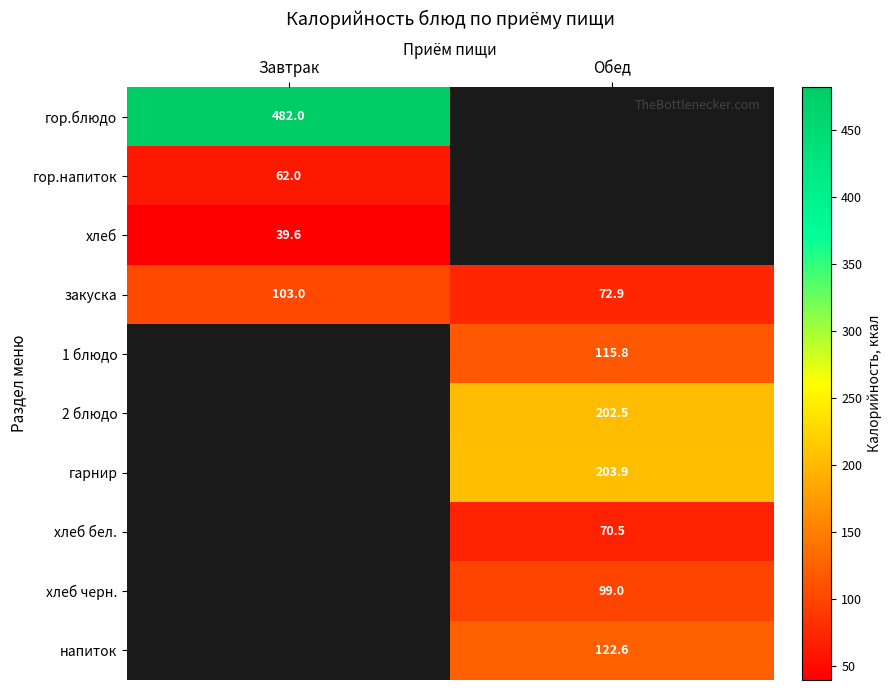

Is the value of хлеб at Завтрак greater than the value of хлеб бел. at Обед?

No